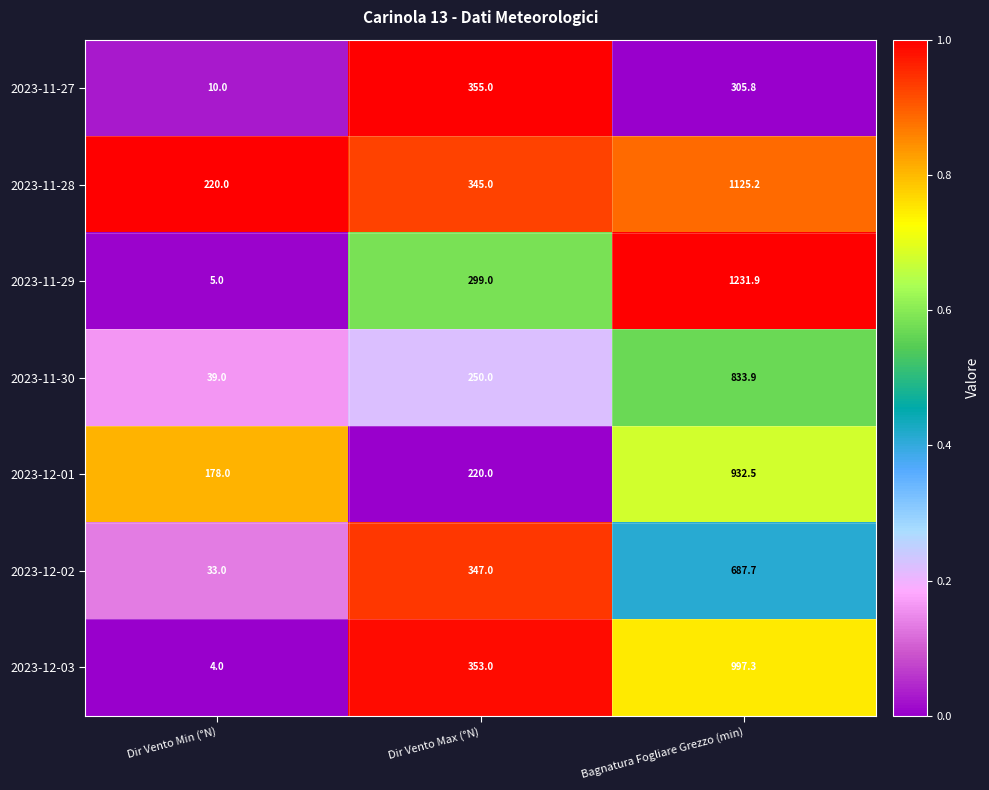

What is the sum of the 2023-11-30 values at Dir Vento Min (°N) and Dir Vento Max (°N)?

289.0